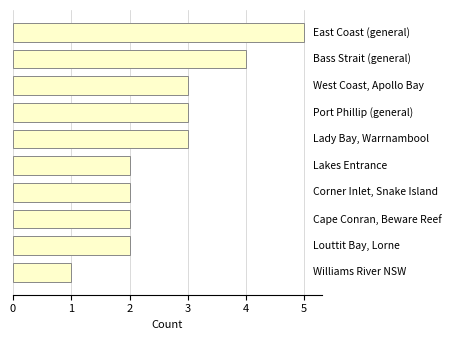

What is the sum of all values?

27